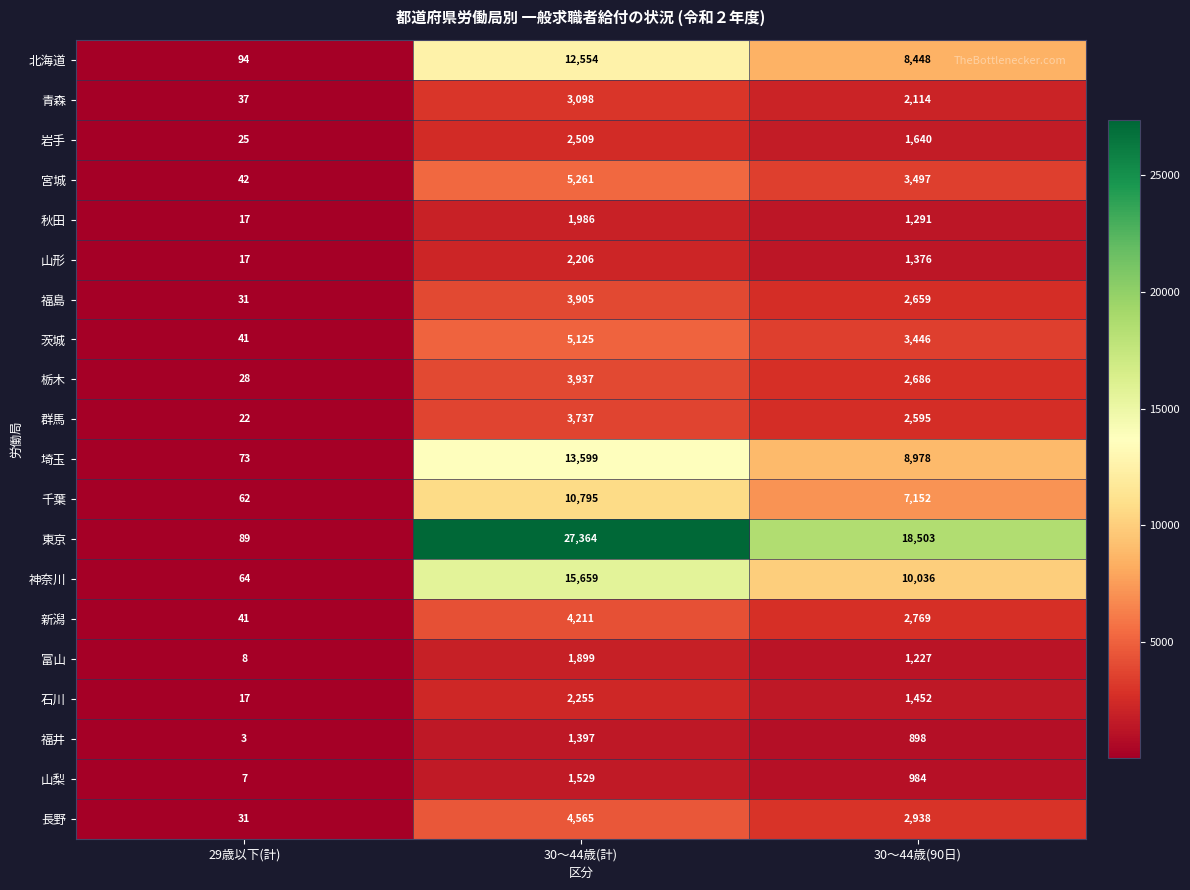

At which label does 山梨 first exceed 984?

30〜44歳(計)